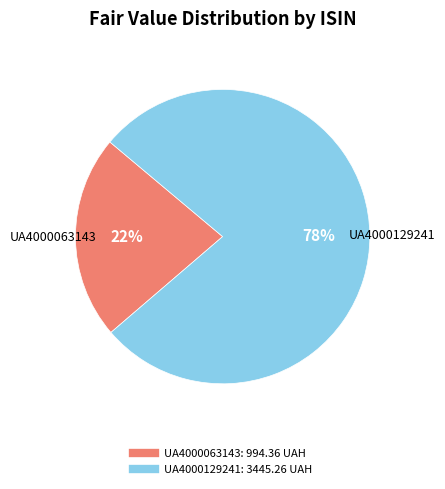

Which category has the smallest portion of the pie?

UA4000063143